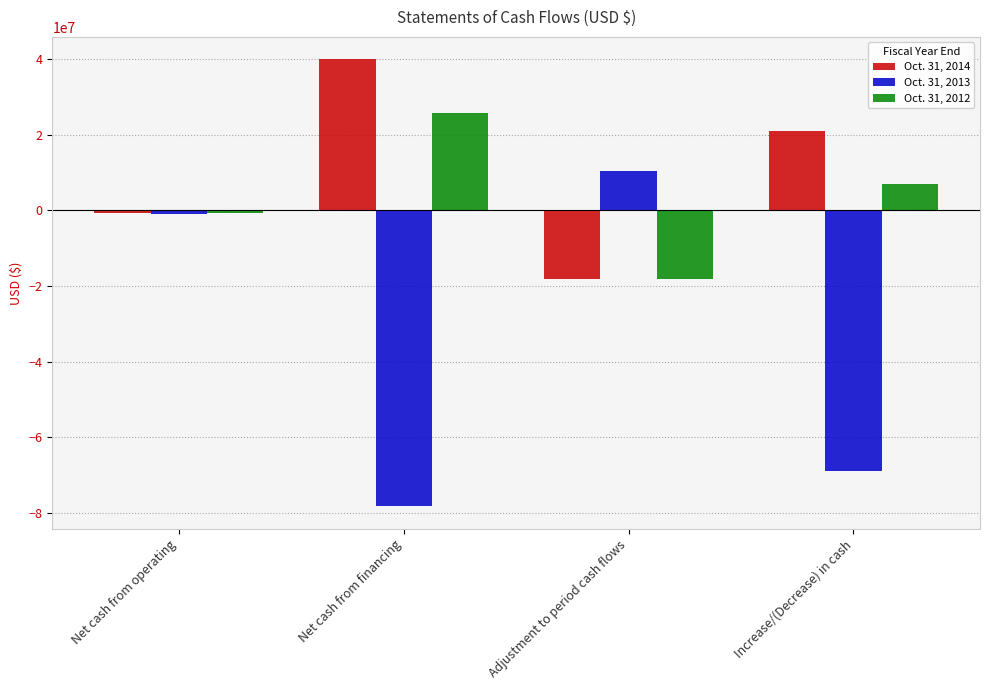

How many data points does each series have?

4